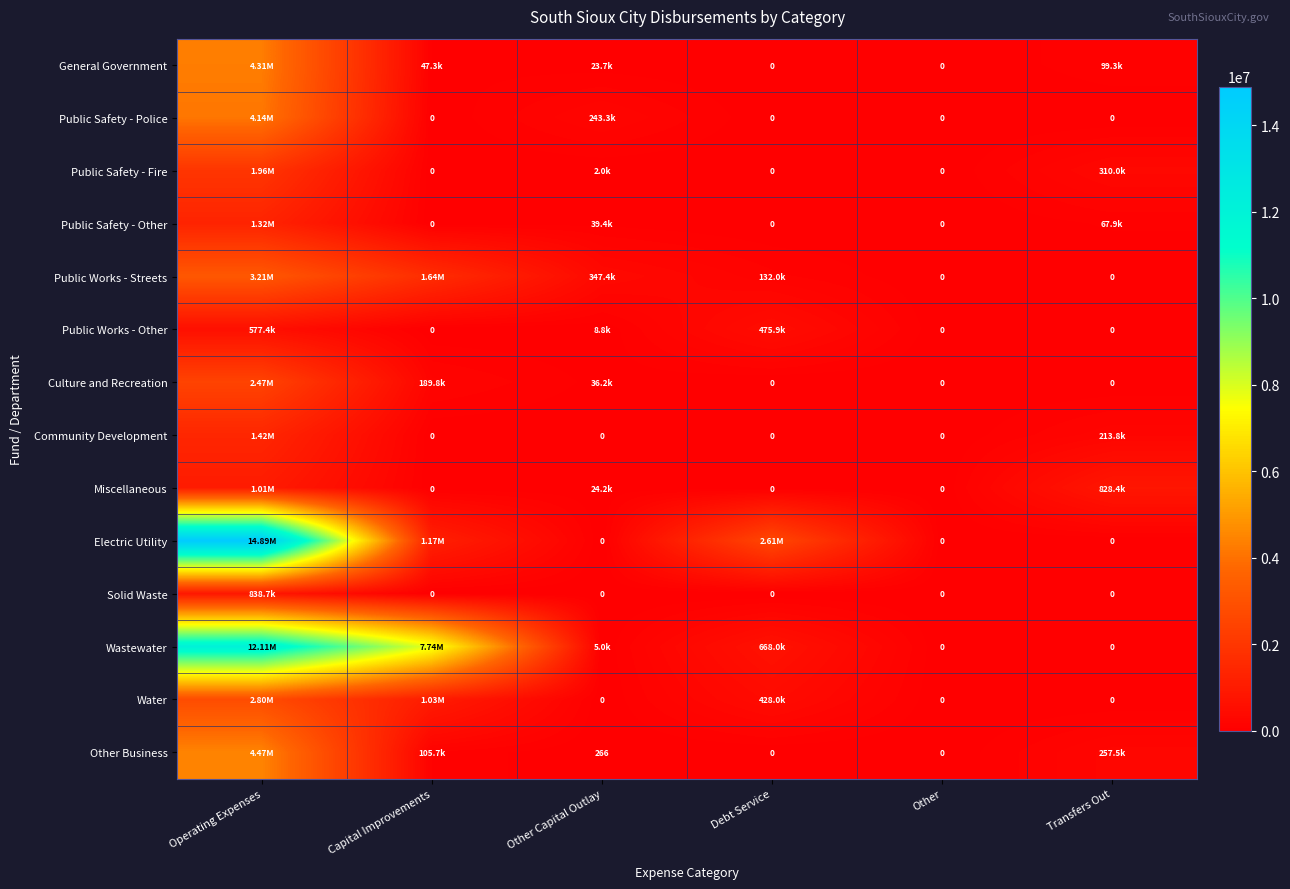

How many categories are shown in the chart?

6